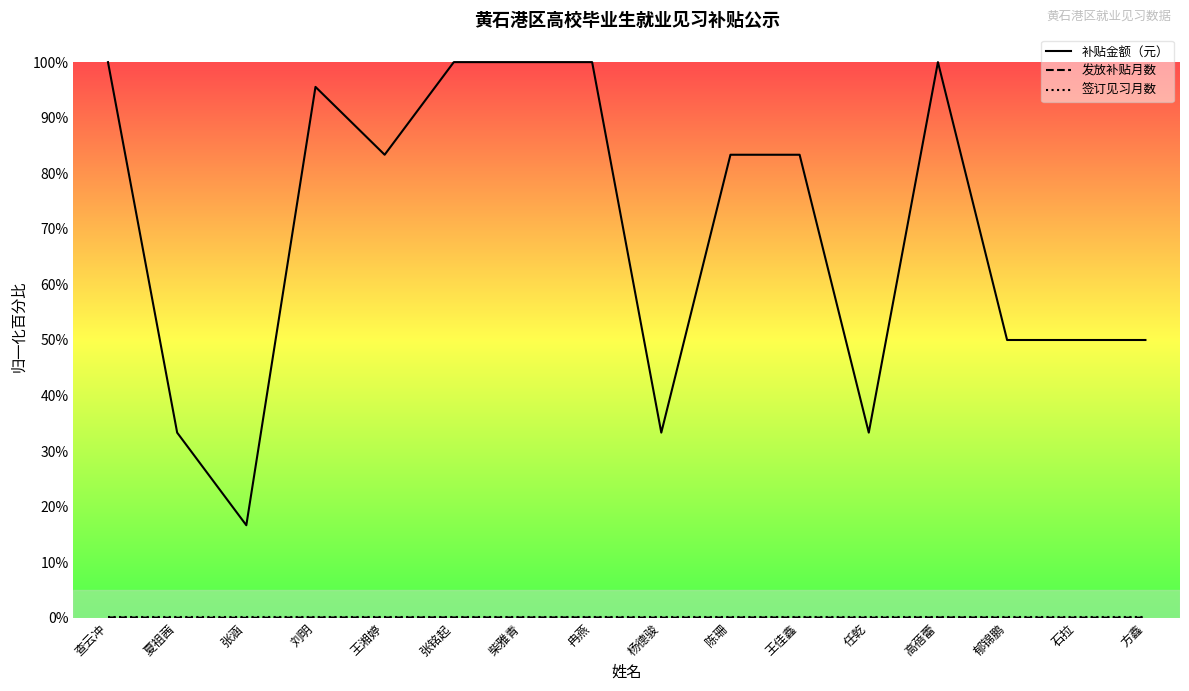

Reading right to left, list all the values displayed in this chart.

补贴金额（元）: 方鑫=50.0	石拉=50.0	郁锦鹏=50.0	高蓓蕾=100.0	任乾=33.3	王佳鑫=83.3	陈珊=83.3	杨德骏=33.3	冉燕=100.0	柴雅青=100.0	张铭起=100.0	王湘婷=83.3	刘明=95.5	张涵=16.7	夏祖茜=33.3	查云冲=100.0
发放补贴月数: 方鑫=0.0	石拉=0.0	郁锦鹏=0.0	高蓓蕾=0.1	任乾=0.0	王佳鑫=0.1	陈珊=0.1	杨德骏=0.0	冉燕=0.1	柴雅青=0.1	张铭起=0.1	王湘婷=0.1	刘明=0.1	张涵=0.0	夏祖茜=0.0	查云冲=0.1
签订见习月数: 方鑫=0.1	石拉=0.1	郁锦鹏=0.1	高蓓蕾=0.1	任乾=0.1	王佳鑫=0.1	陈珊=0.1	杨德骏=0.1	冉燕=0.1	柴雅青=0.1	张铭起=0.1	王湘婷=0.1	刘明=0.1	张涵=0.1	夏祖茜=0.1	查云冲=0.1